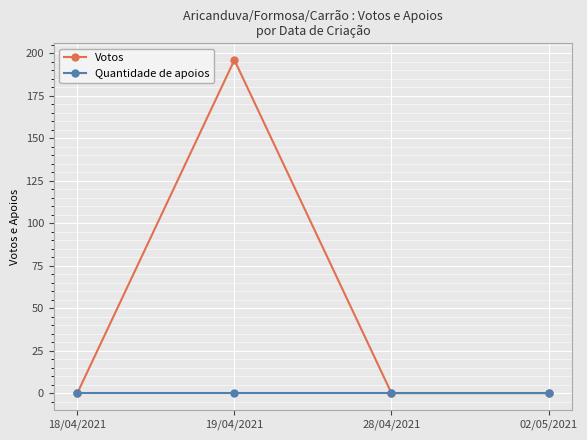

Does the chart display data point markers on the line(s)?

Yes